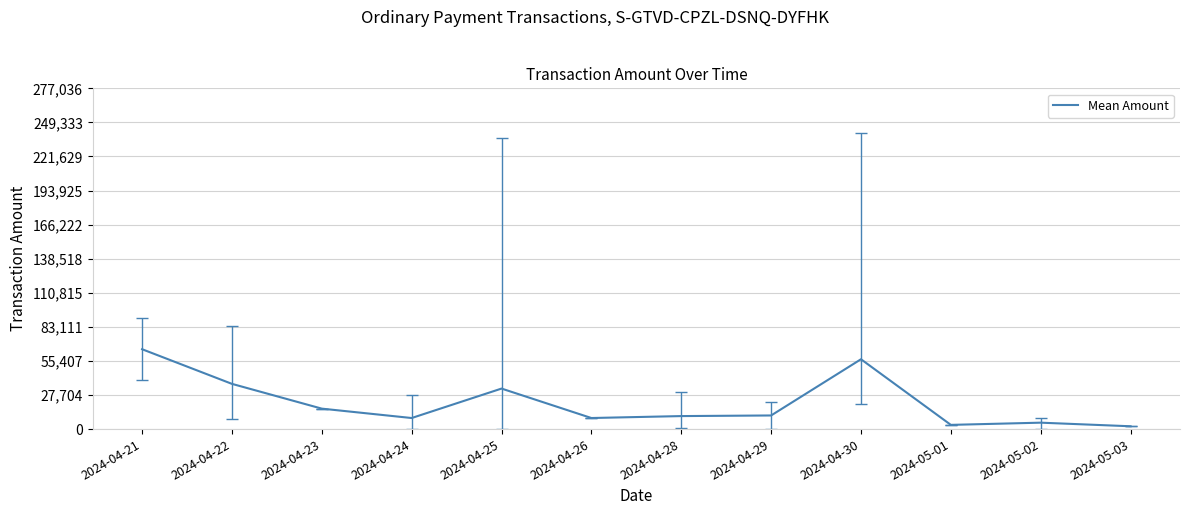

What is the approximate value at 2024-04-29?

11076.0